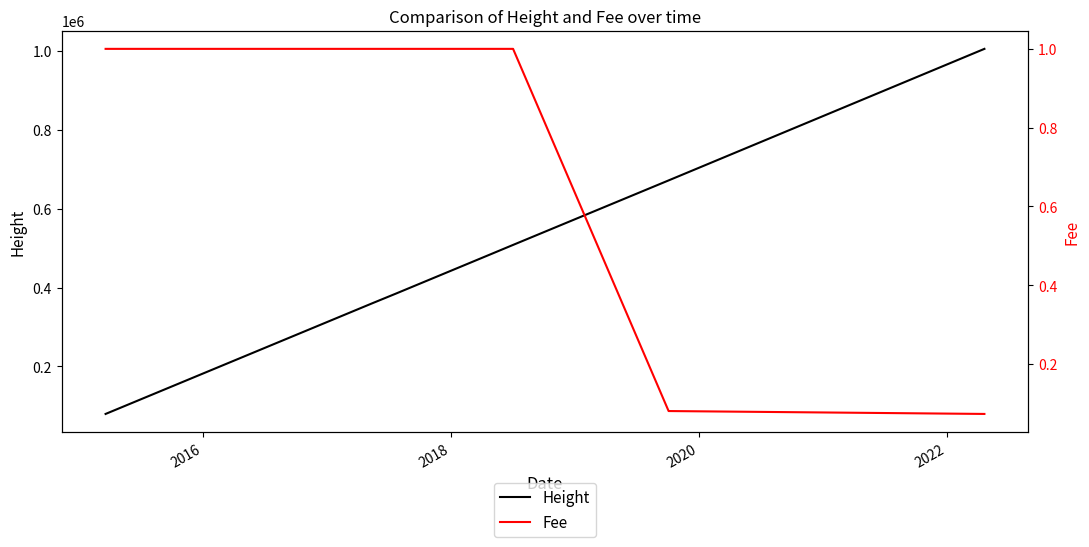

True or false: Fee has more than 1 interior local peaks.

False